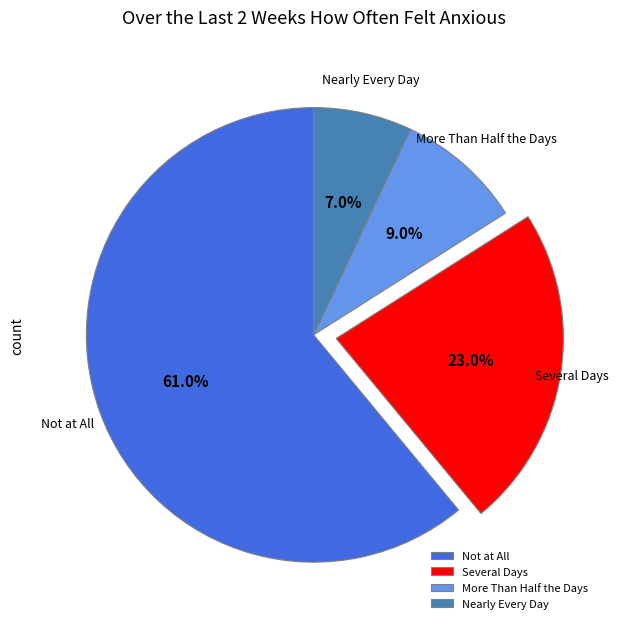

Combined, do Not at All and Several Days account for over 50%?

Yes